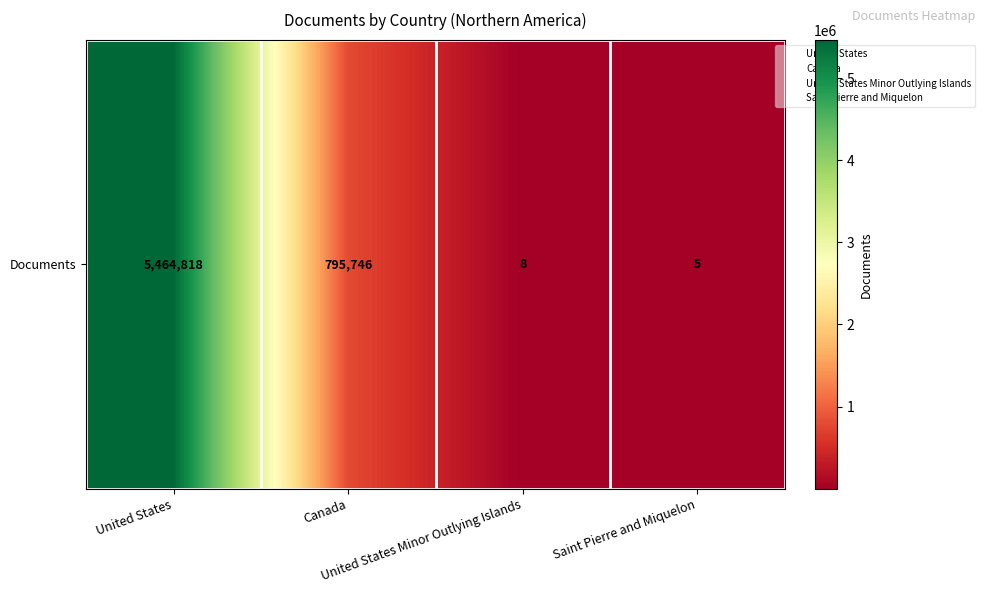

Where is the data nearest to the value 2732411?

Canada